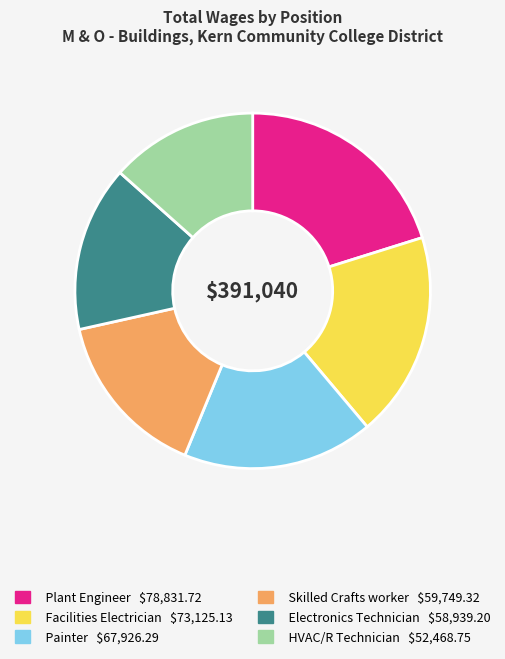

Between Painter and Facilities Electrician, which is larger?

Facilities Electrician